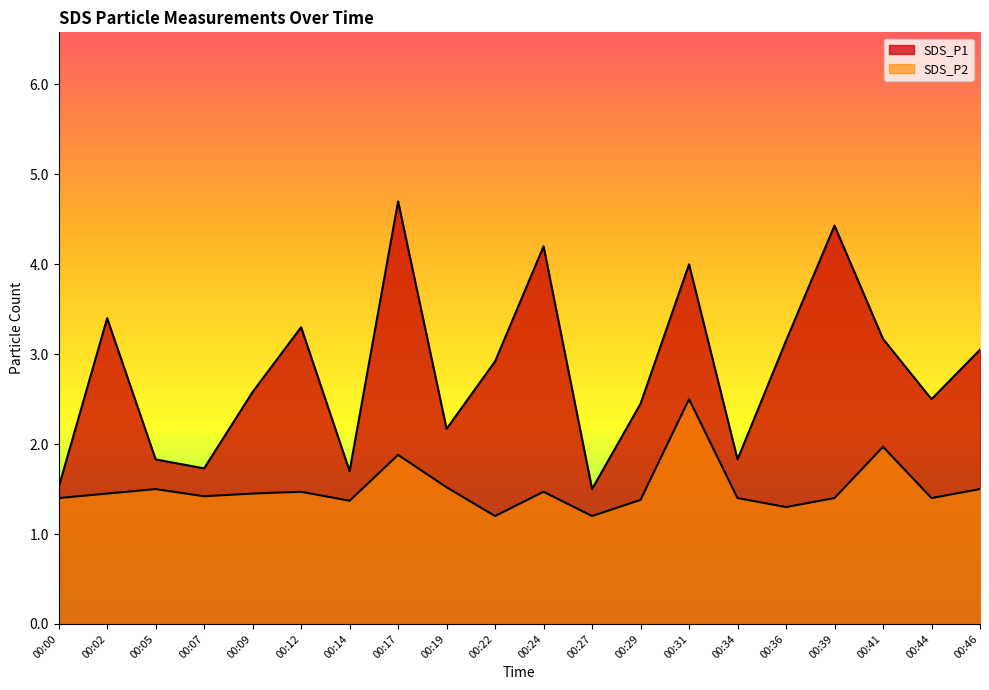

At which label is SDS_P2 closest to 1?

00:22